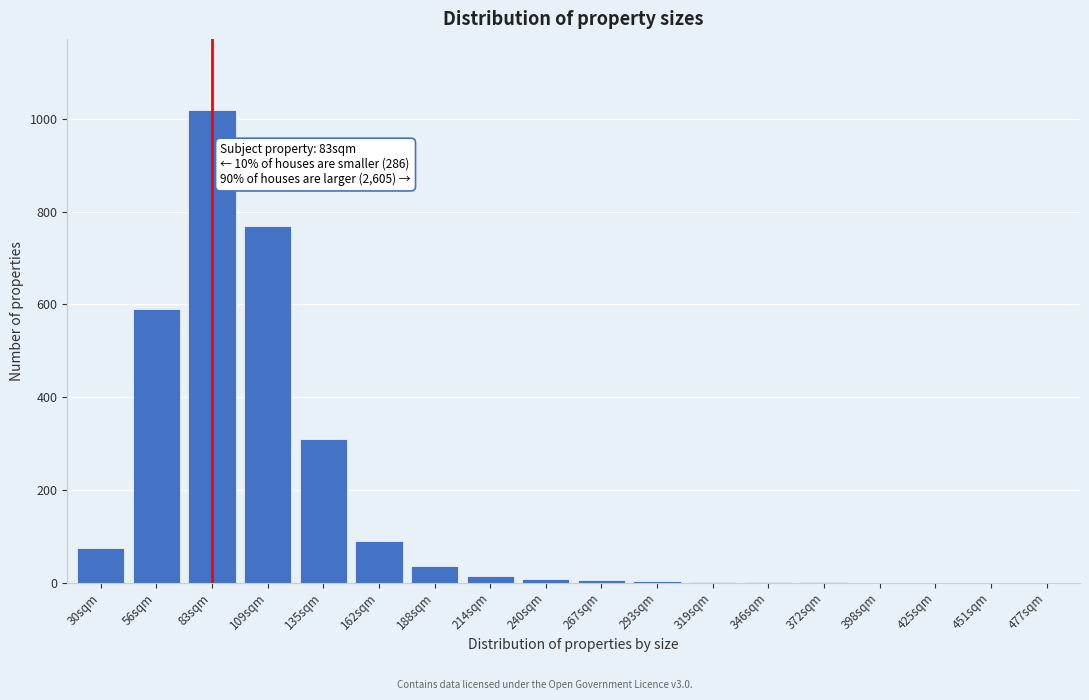

Which label corresponds to the largest value in the chart?

83sqm